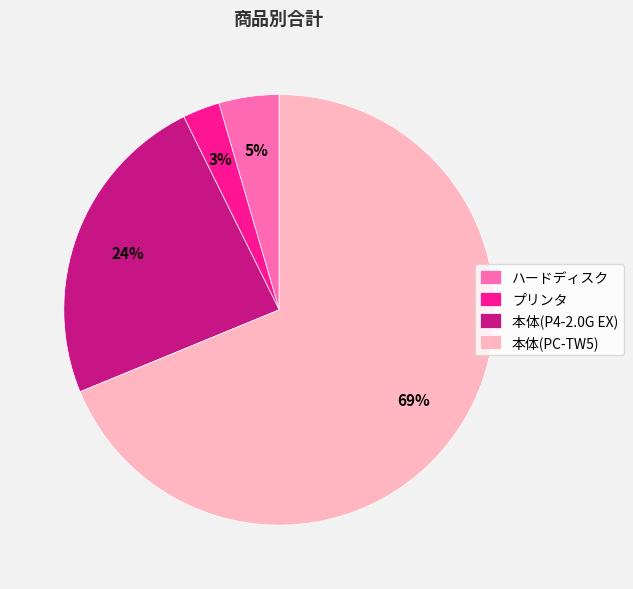

Between プリンタ and ハードディスク, which is larger?

ハードディスク